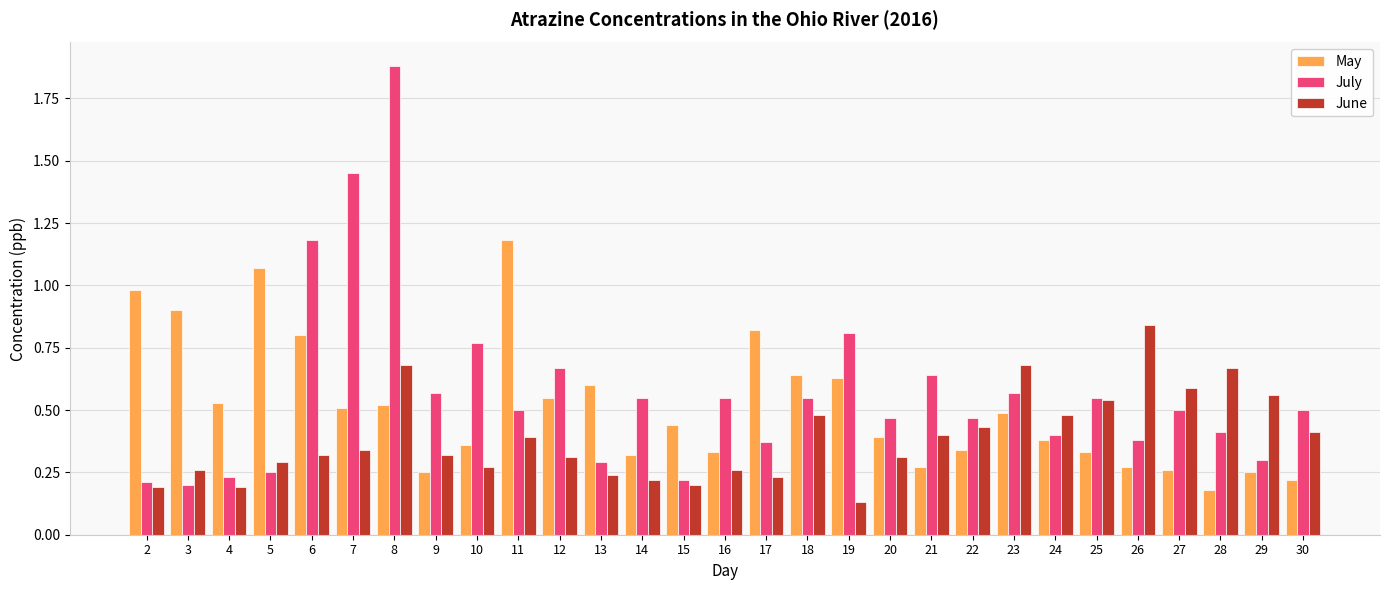

Where is June nearest to the value 0?

19